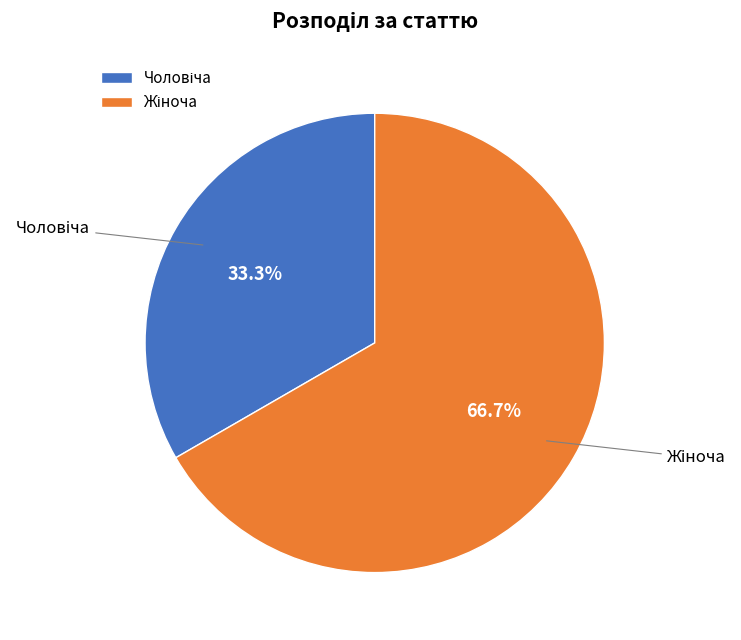

Does any single category account for the majority?

Yes